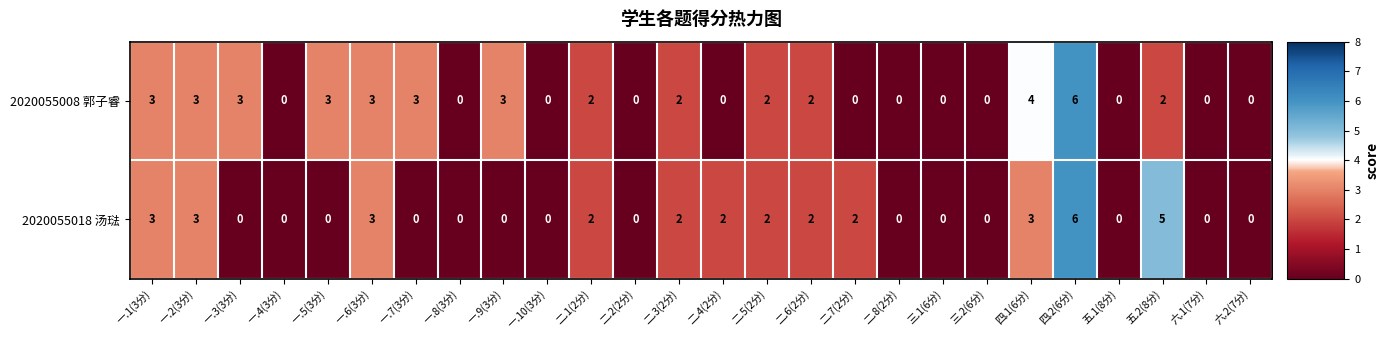

At which category is the sum across all series the highest?

四.2(6分)